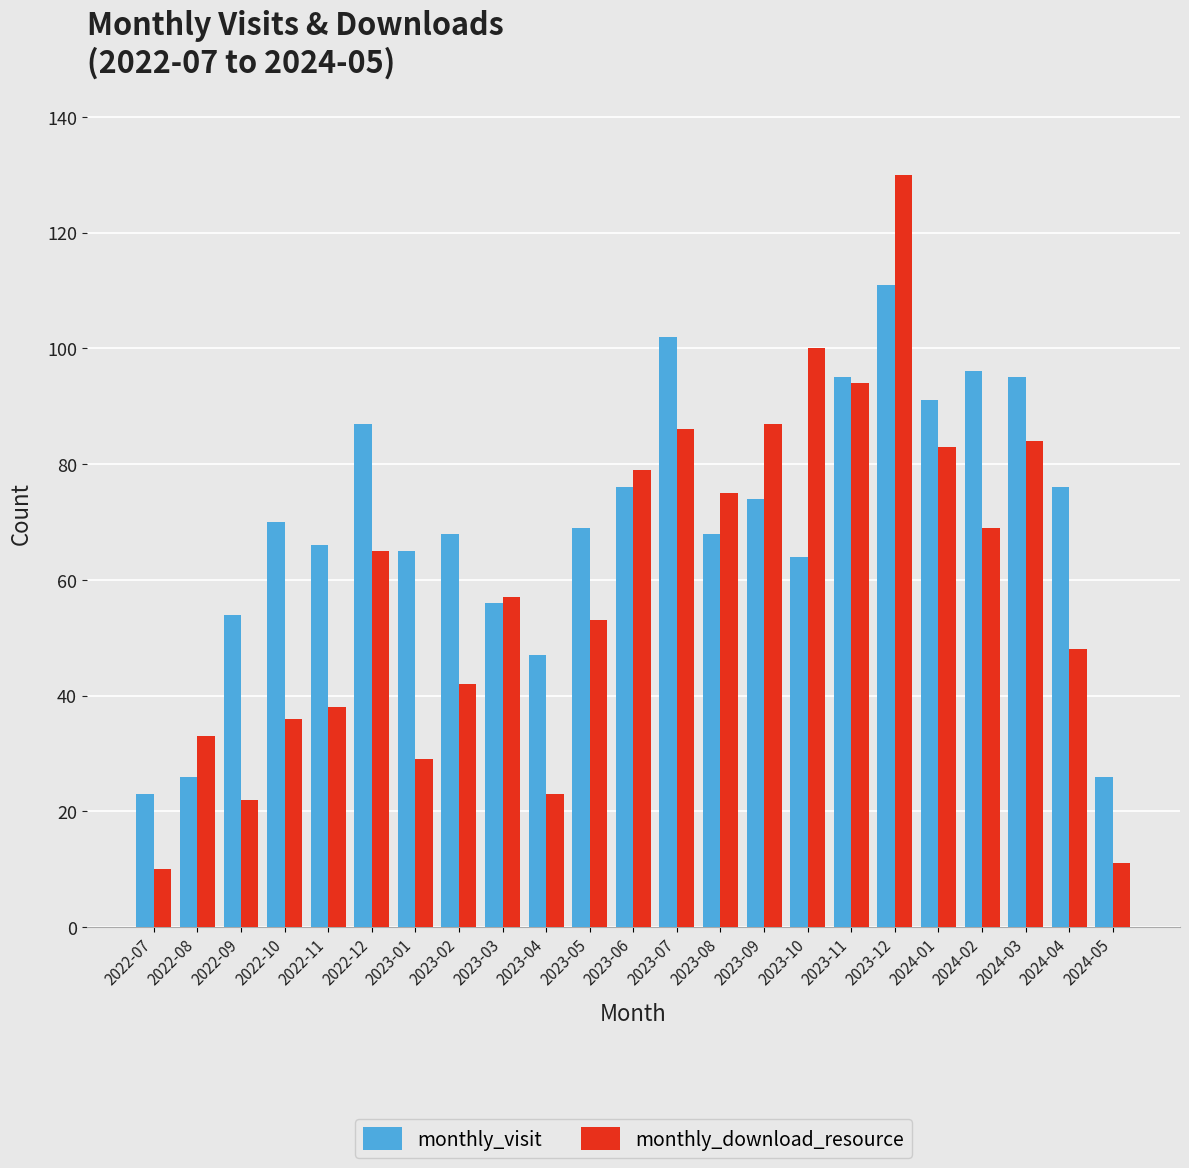

Are the bars horizontal?

No